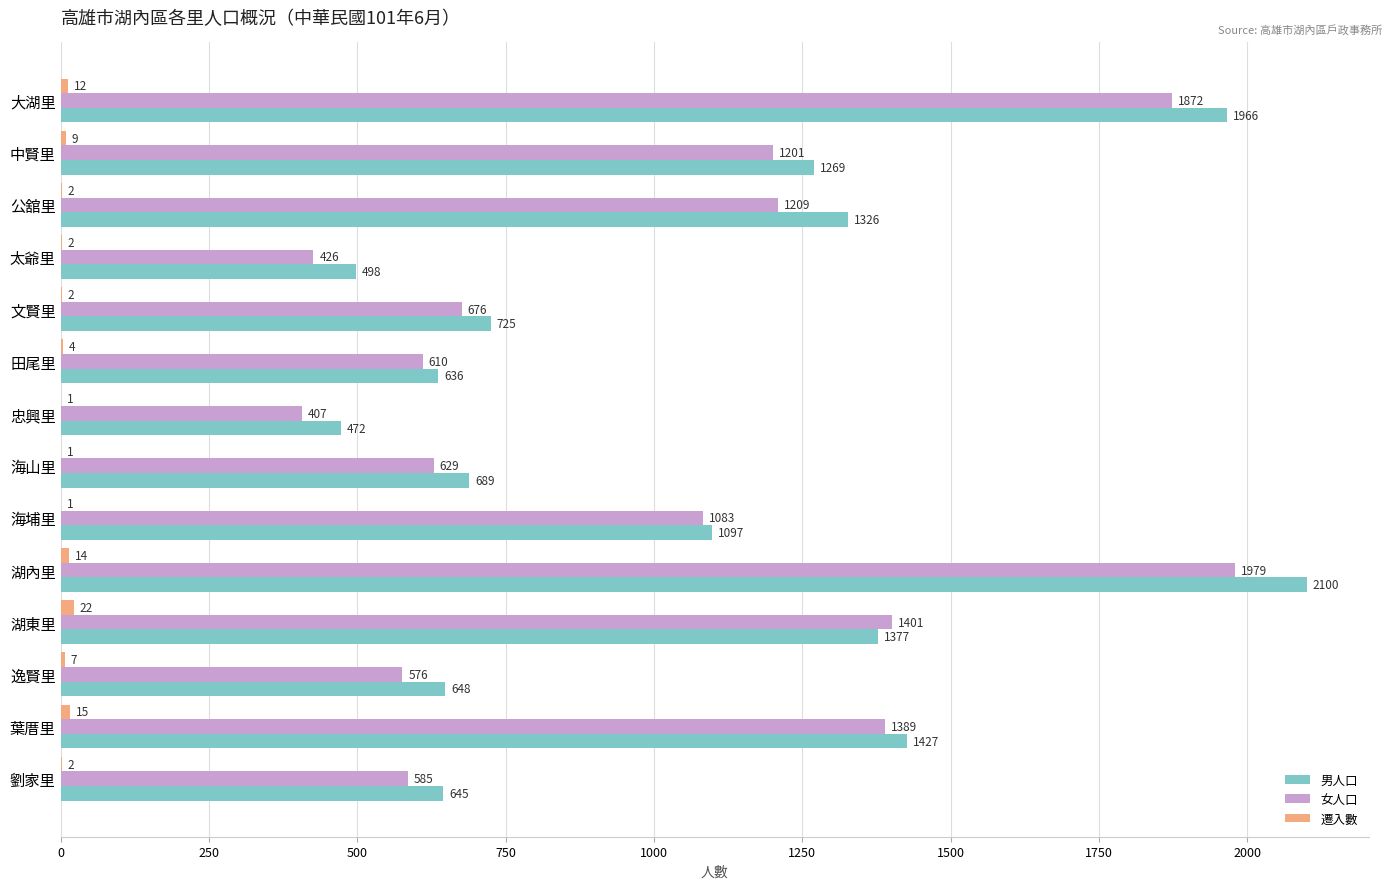

The value of 男人口 at 文賢里 is 725. True or false?

True